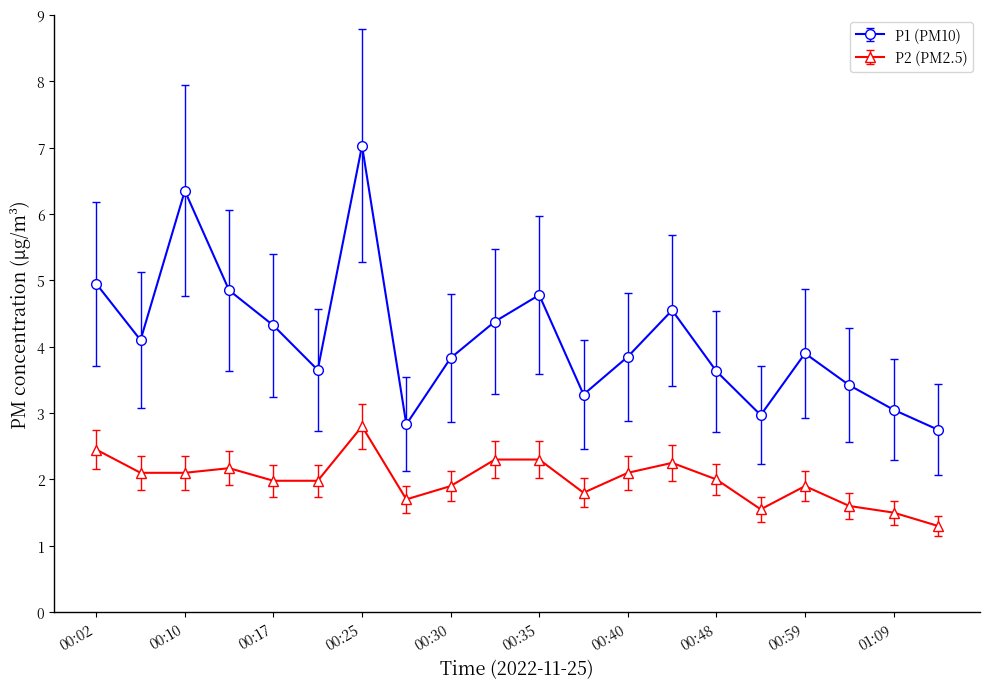

Count the number of data series in this chart.

2